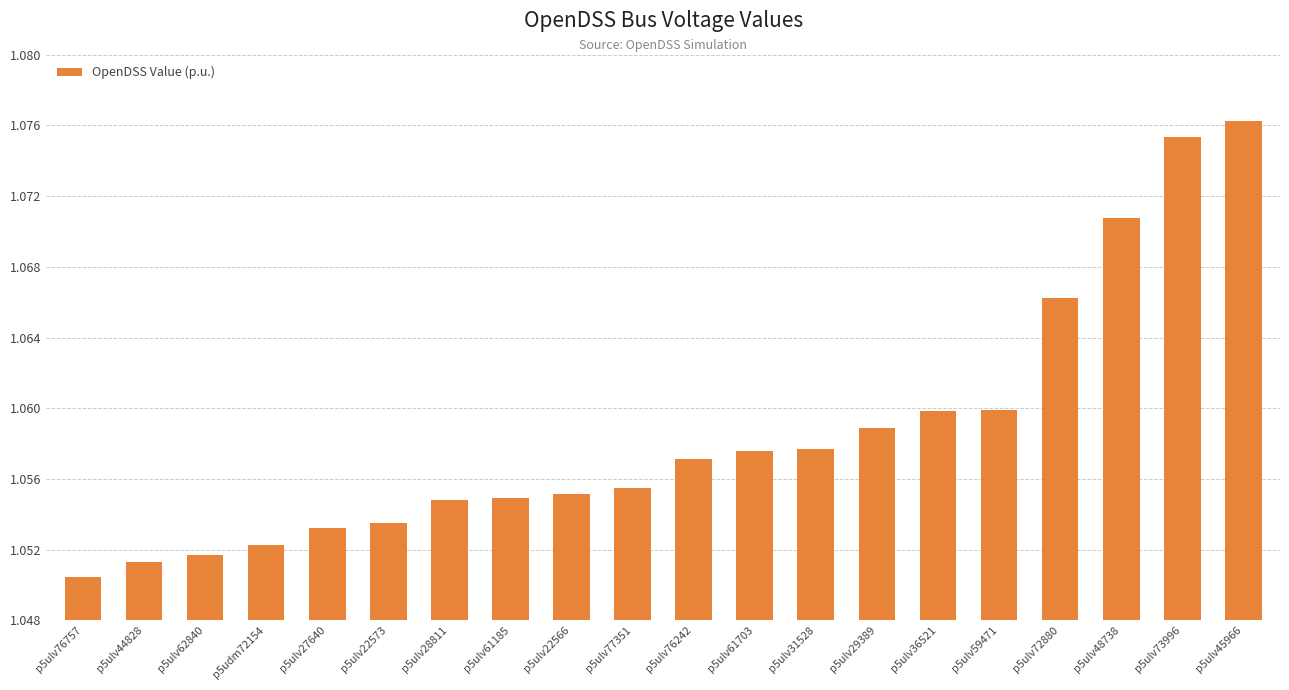

What is the label of the 13th bar from the left?

p5ulv31528